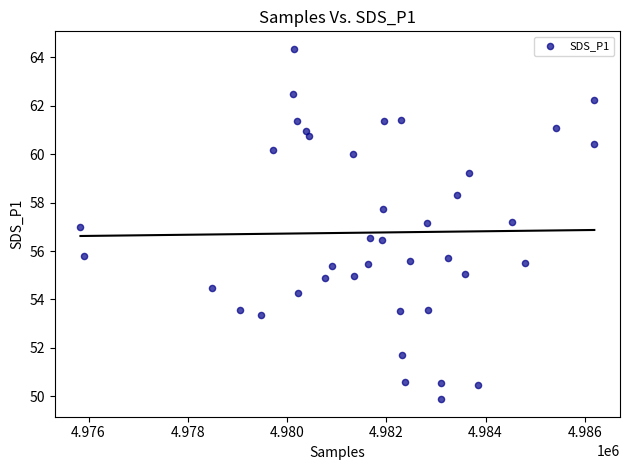

What is the range of Y values (max minus min)?

14.5